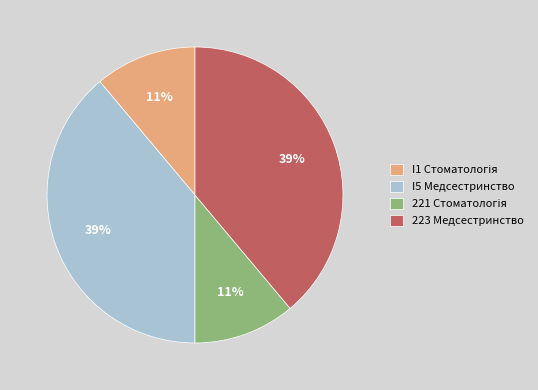

Count the number of slices in the pie.

4